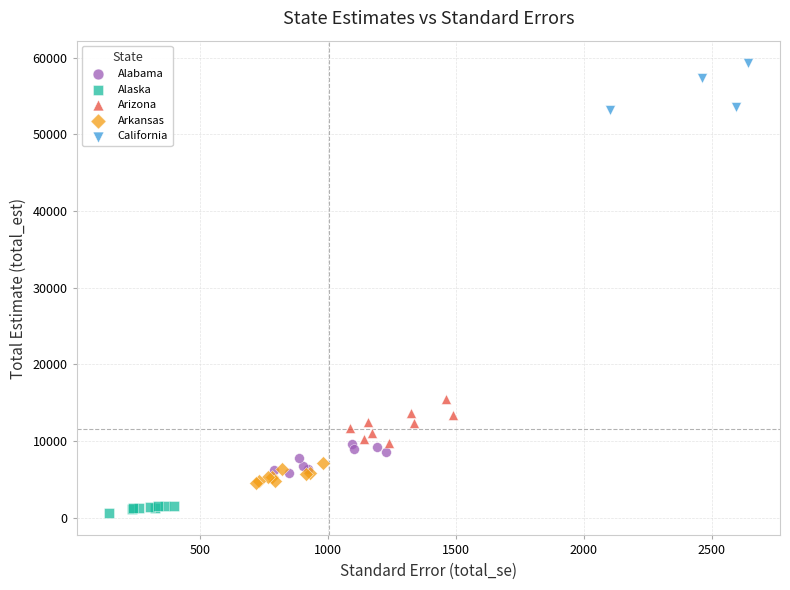

Which series reaches the minimum Y coordinate?

Alaska